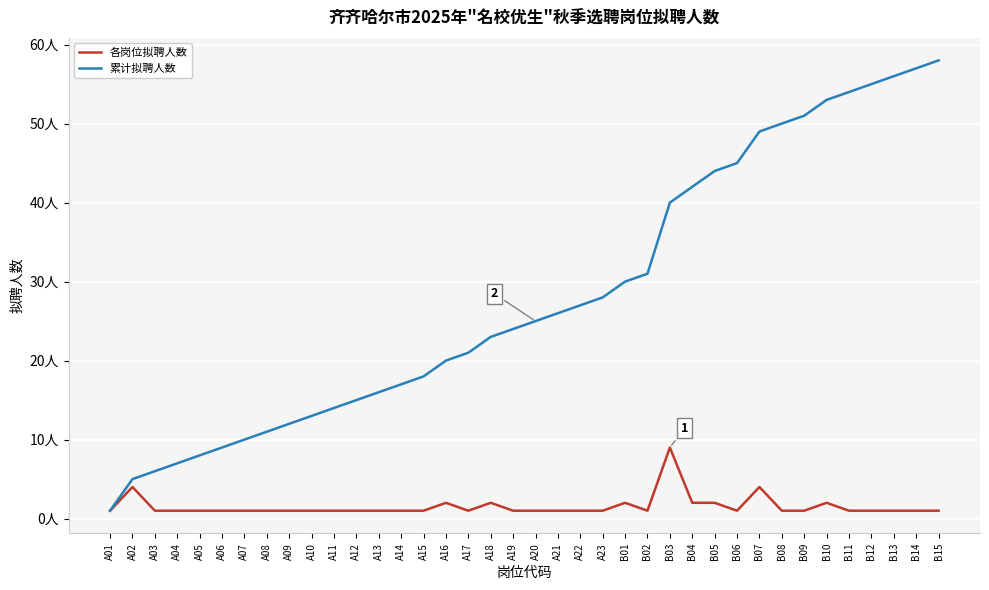

List the labels in order of 累计拟聘人数 value, largest first.

B15, B14, B13, B12, B11, B10, B09, B08, B07, B06, B05, B04, B03, B02, B01, A23, A22, A21, A20, A19, A18, A17, A16, A15, A14, A13, A12, A11, A10, A09, A08, A07, A06, A05, A04, A03, A02, A01